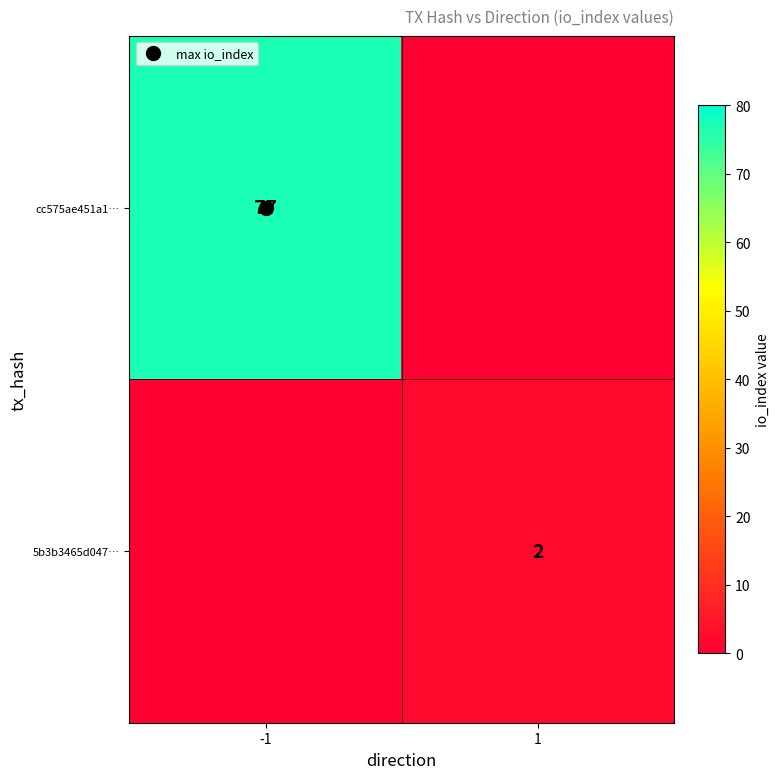

Which series changed the most between -1 and 1?

cc575ae451a1…